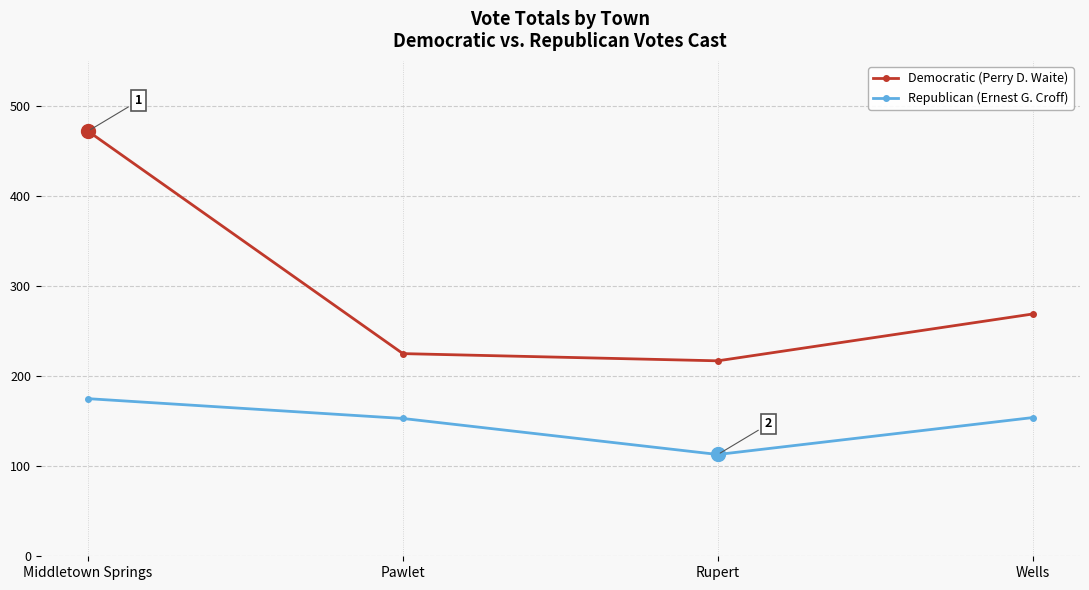

At which label does Democratic (Perry D. Waite) reach its peak?

Middletown Springs